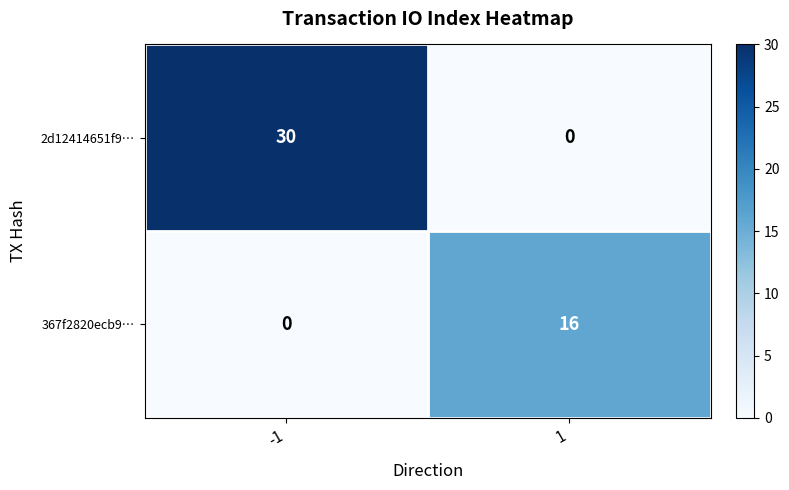

Reading left to right, extract all data points from this chart.

2d12414651f9…: 30	0
367f2820ecb9…: 0	16